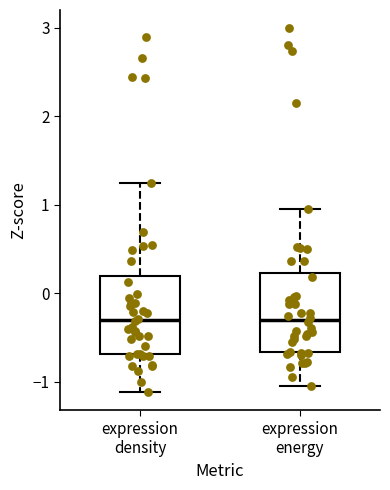

Where is the lower edge of the box for expression density on the y-axis? The values are not printed on the chart, so give them approximately, as read against the axis.

-0.7